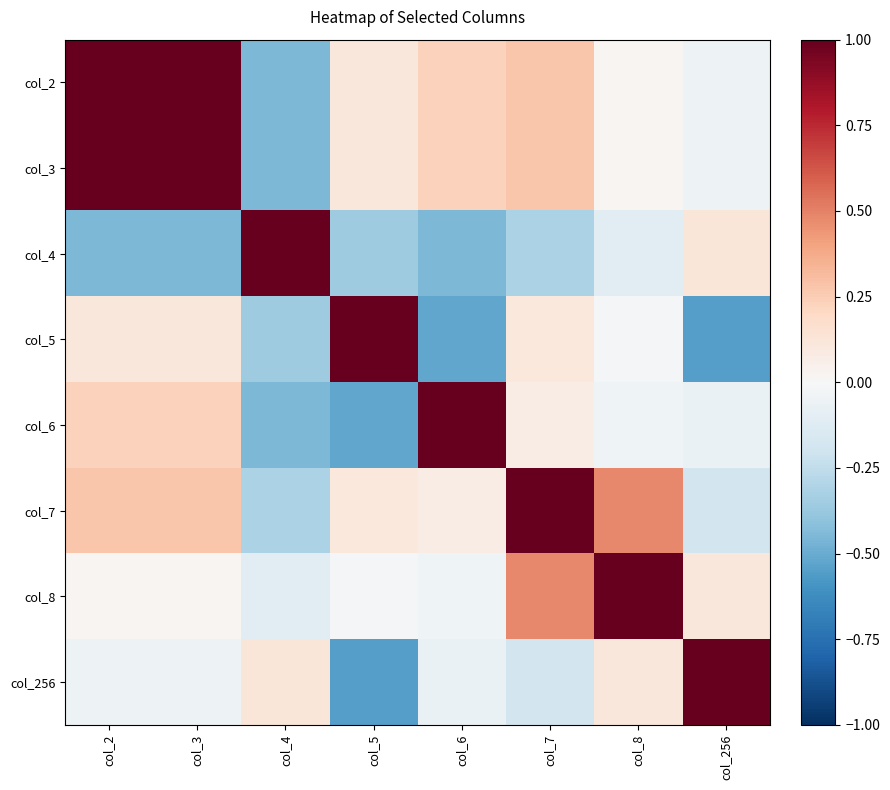

What is the spread (max minus min) of values at col_7?

1.3